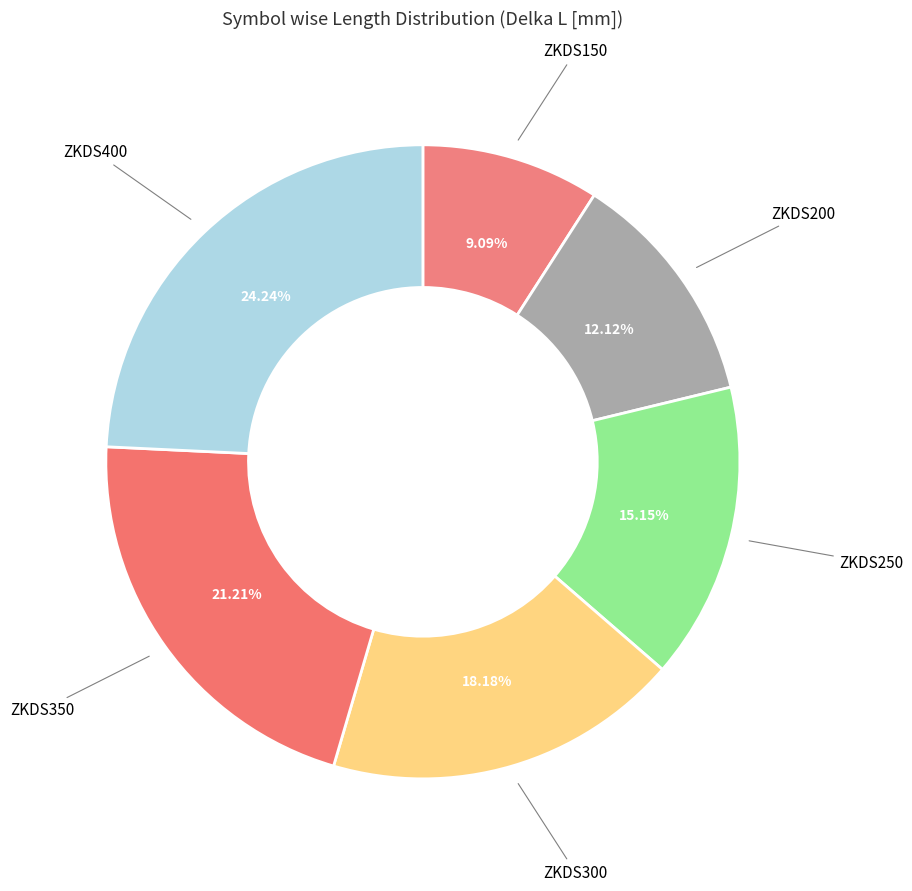

What percentage do ZKDS200 and ZKDS250 together represent?

27.3%